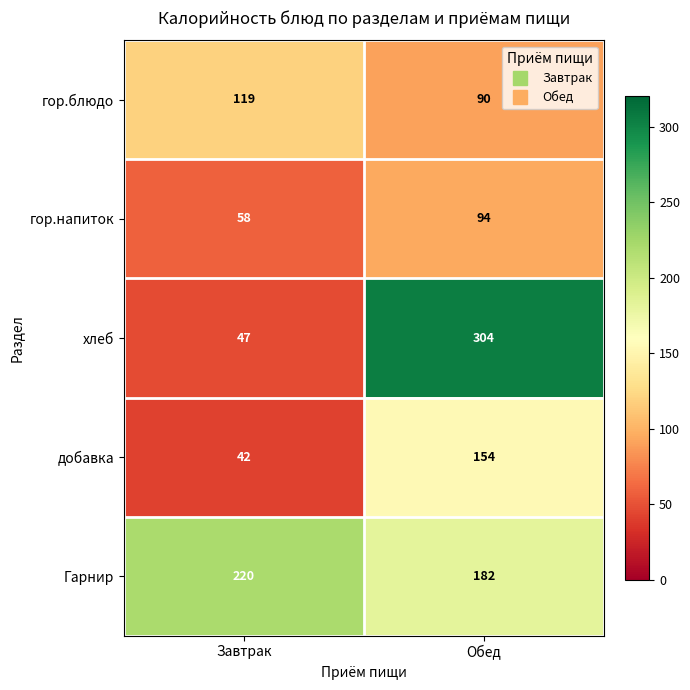

Is it true that хлеб equals 67 at Завтрак?

False